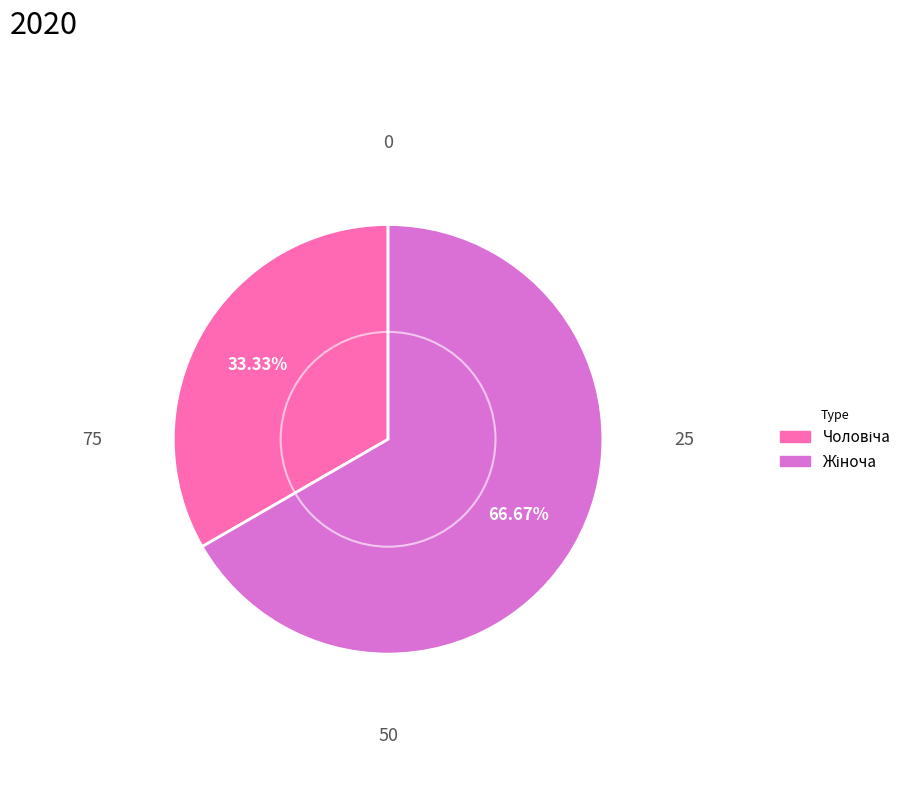

Does any single category account for the majority?

Yes